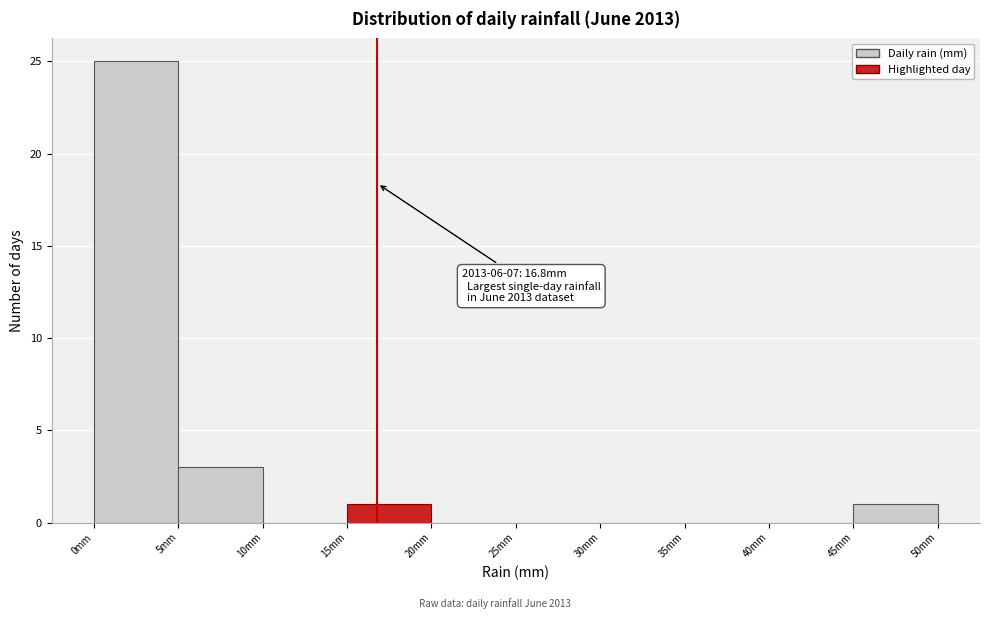

Over which range of the x-axis is the bar tallest?

0 to 5